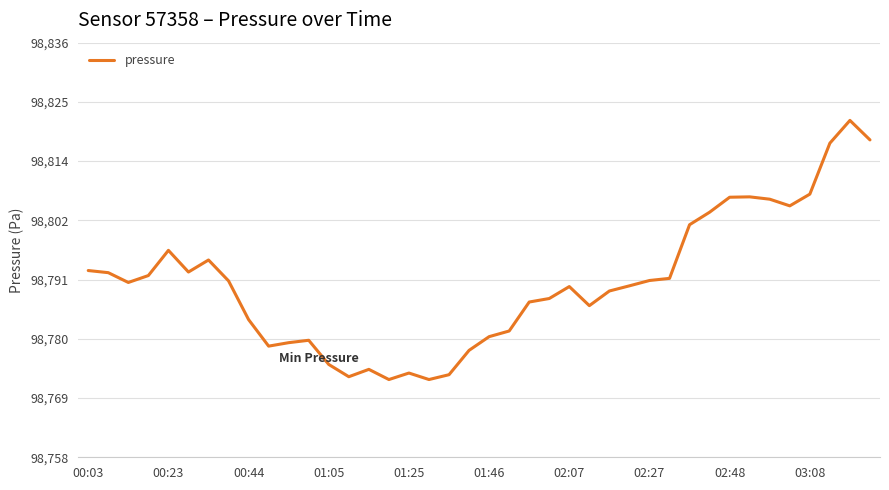

Does the chart display data point markers on the line(s)?

No